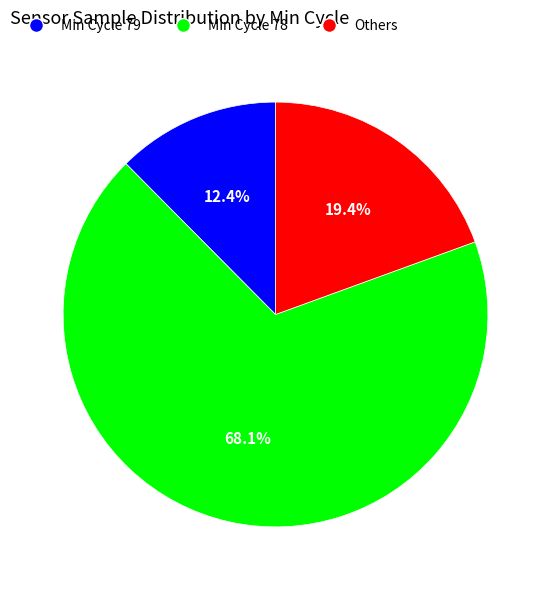

Count the number of slices in the pie.

3